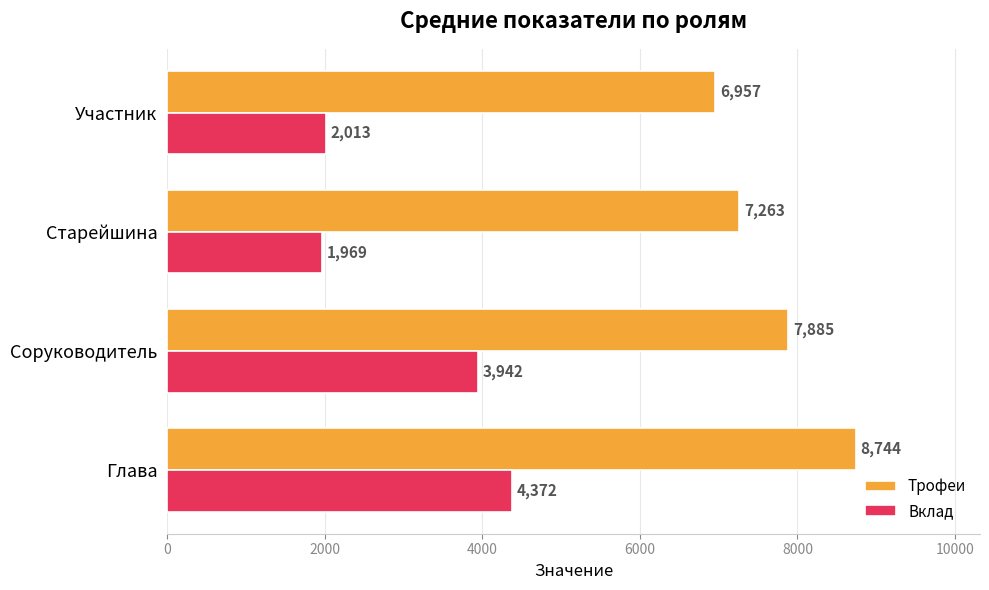

True or false: Вклад has a value of 4372 at Глава.

True